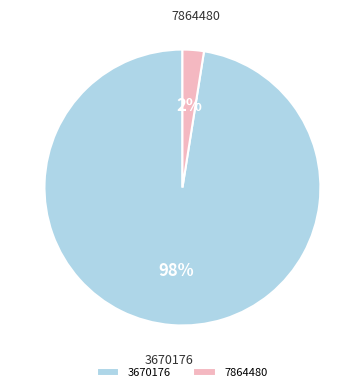

True or false: 3670176 accounts for 98% of the total.

True